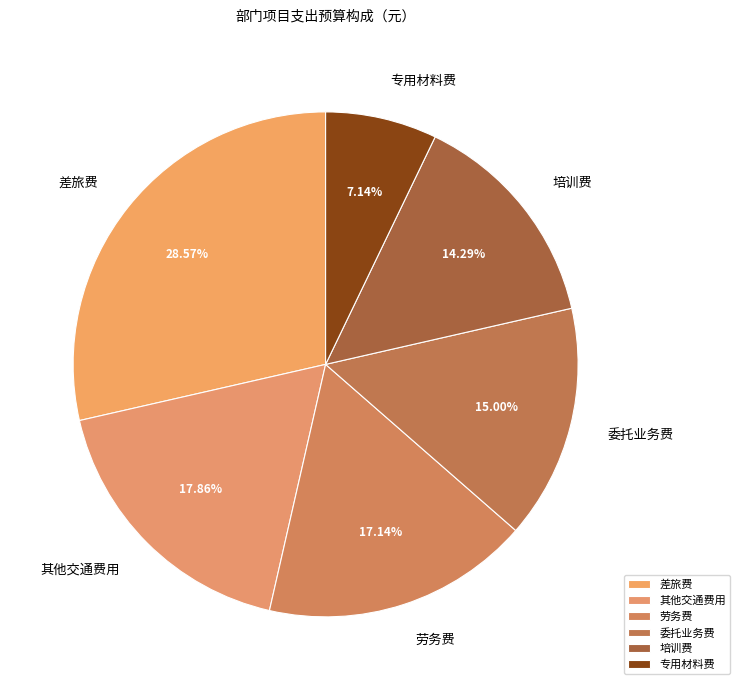

Rank the categories by value from highest to lowest.

差旅费, 其他交通费用, 劳务费, 委托业务费, 培训费, 专用材料费